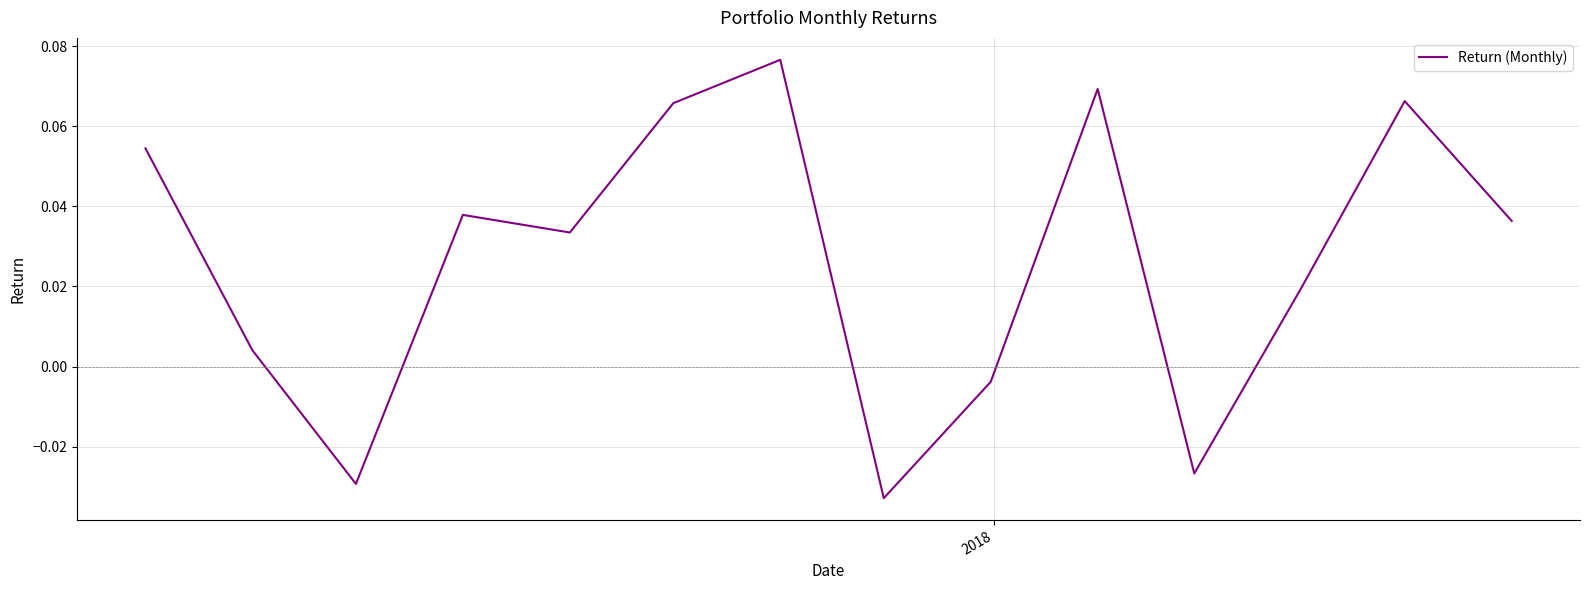

Does the chart display data point markers on the line(s)?

No